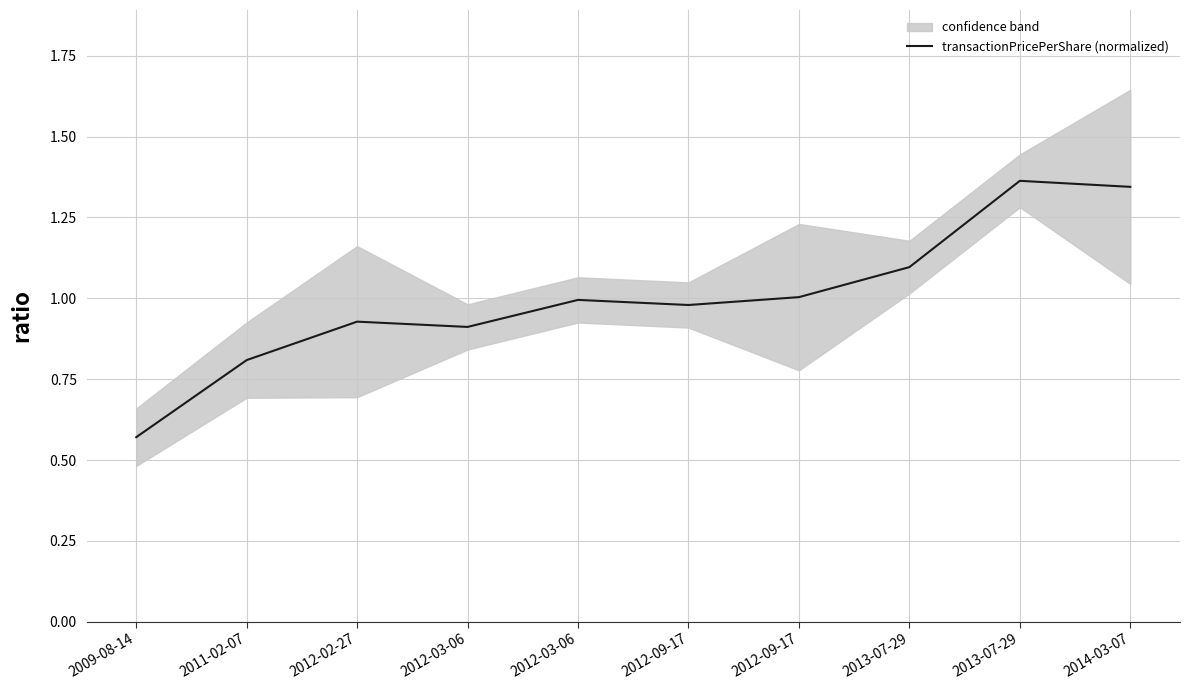

How many categories are shown in the chart?

10